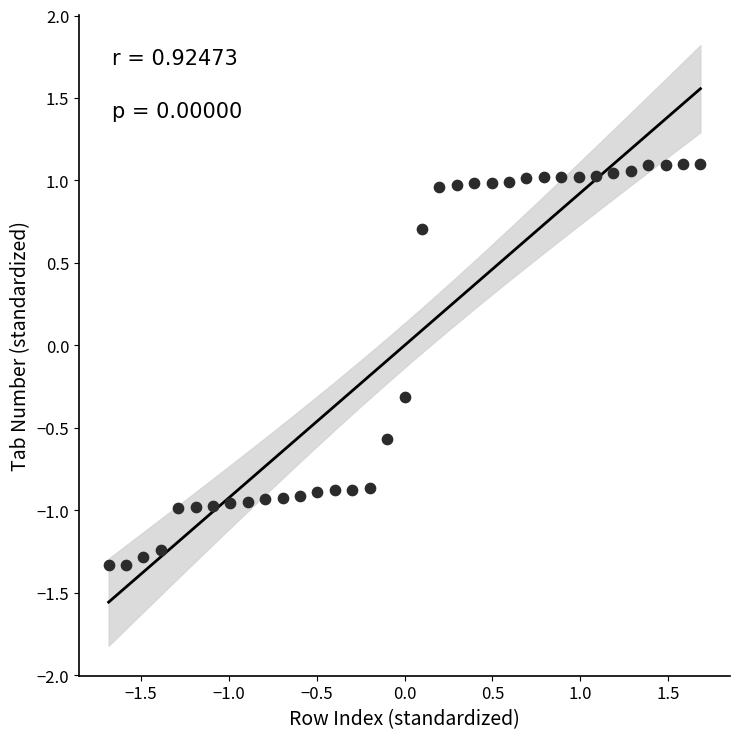

What is the range of Y values (max minus min)?

2.4